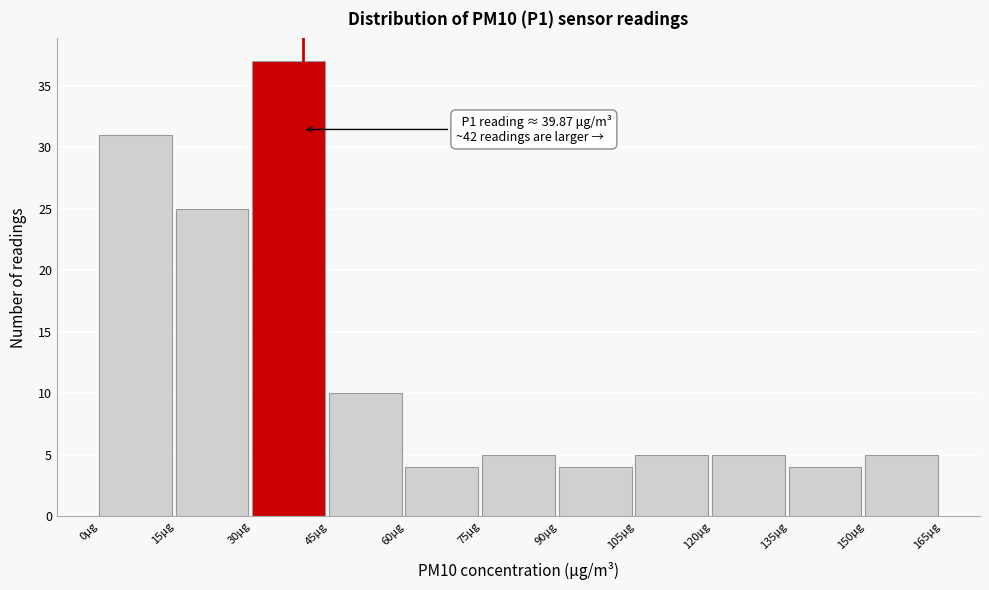

Over which range of the x-axis is the bar tallest?

30 to 45